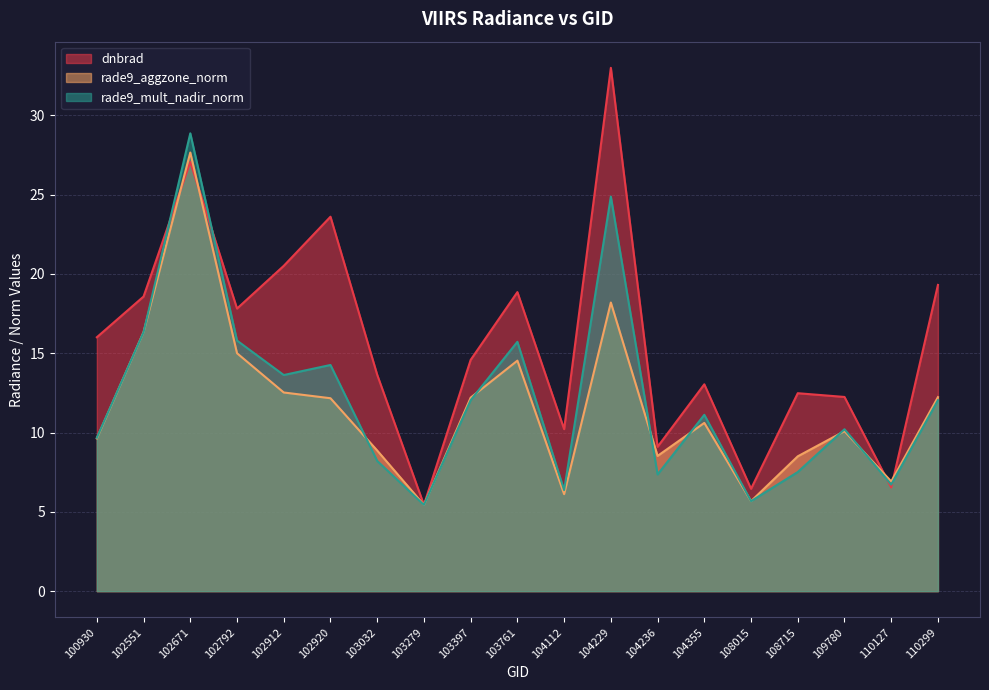

What are all the series names shown in the legend?

dnbrad, rade9_aggzone_norm, rade9_mult_nadir_norm